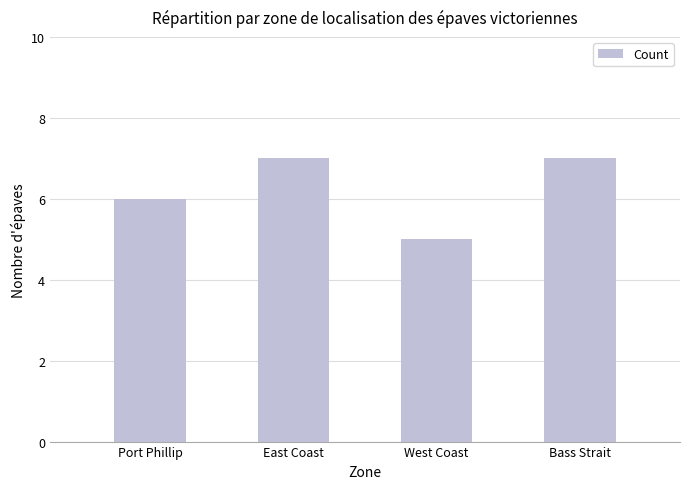

What is the label of the 3rd bar from the left?

West Coast